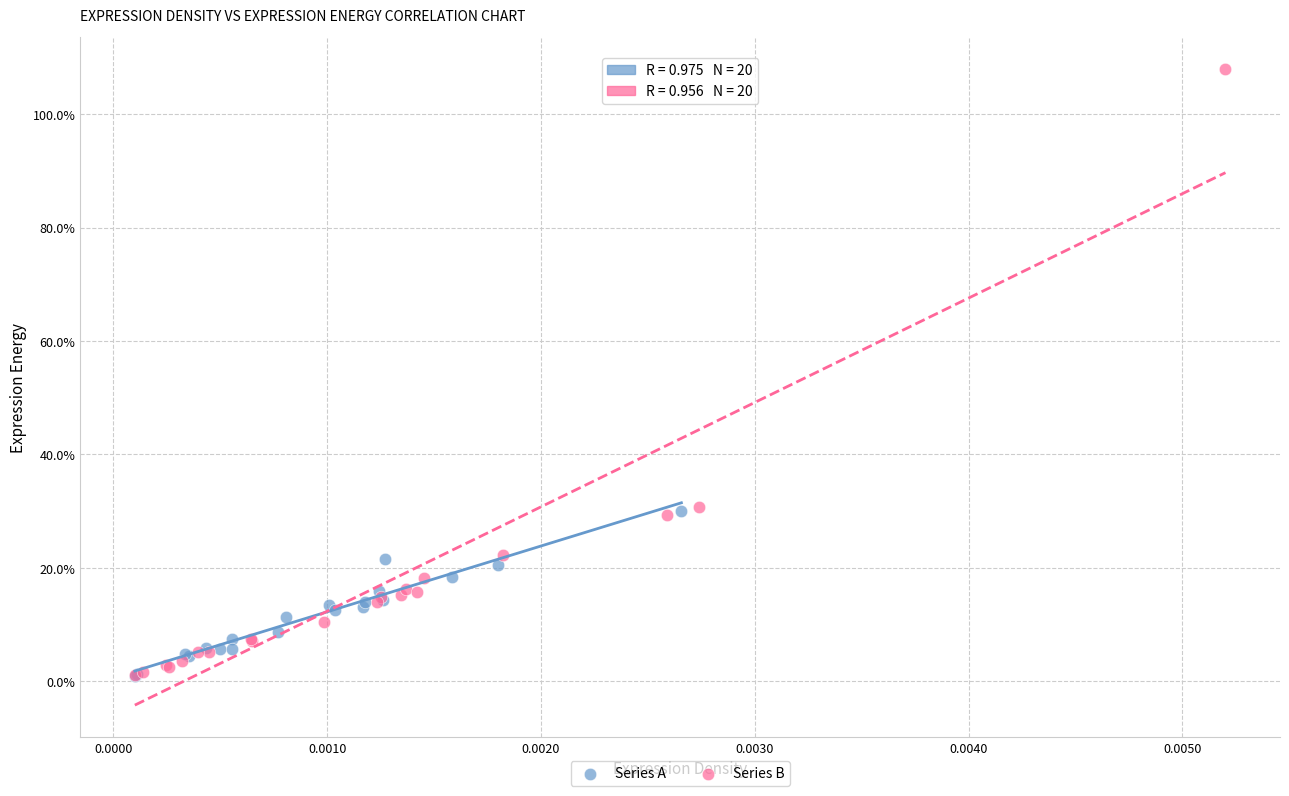

What are all the series names shown in the legend?

Series A, Series B